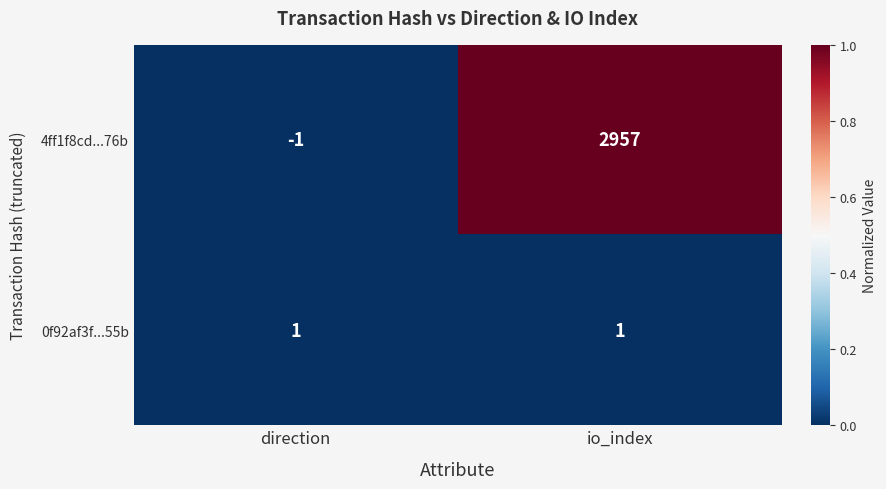

The 0f92af3f...55b series shows 1 at io_index. True or false?

True